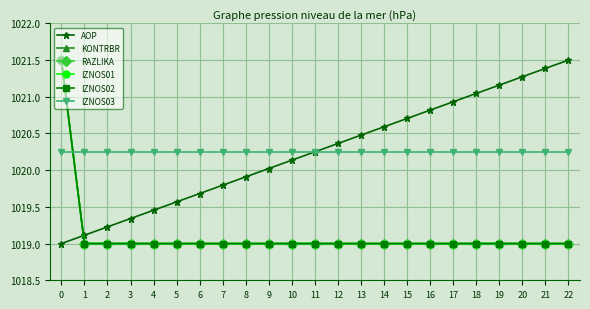

What is the maximum value for KONTRBR?

1021.5